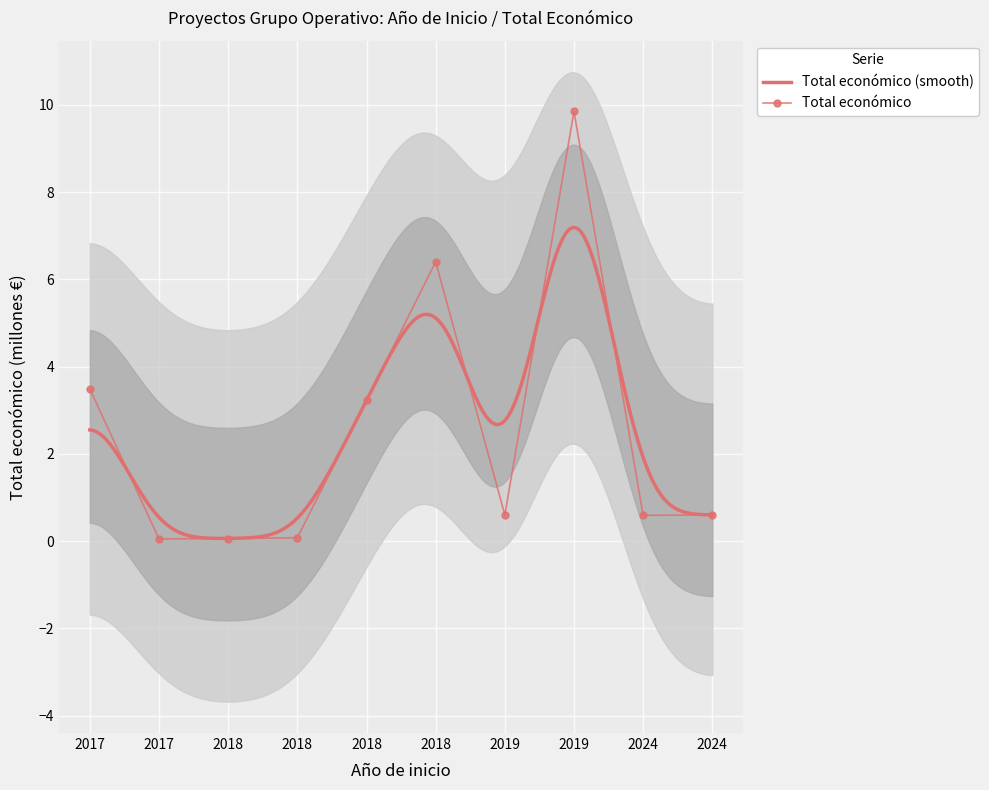

Which label corresponds to the smallest value in the chart?

2017